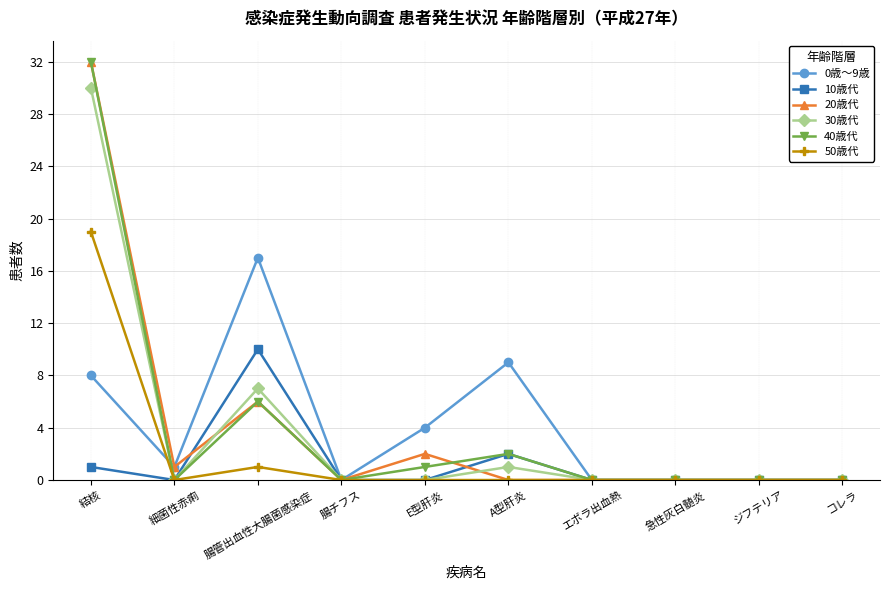

Is the value of 0歳～9歳 at 腸管出血性大腸菌感染症 greater than the value of 40歳代 at 結核?

No